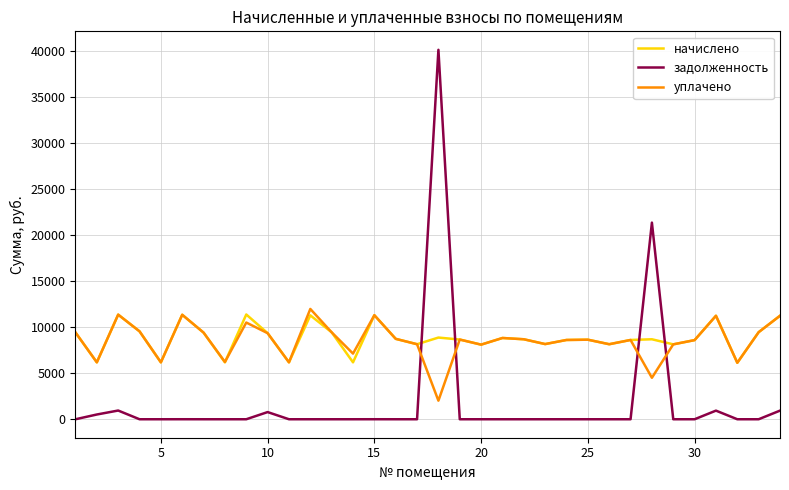

What is the lowest value of the начислено series?

6128.6